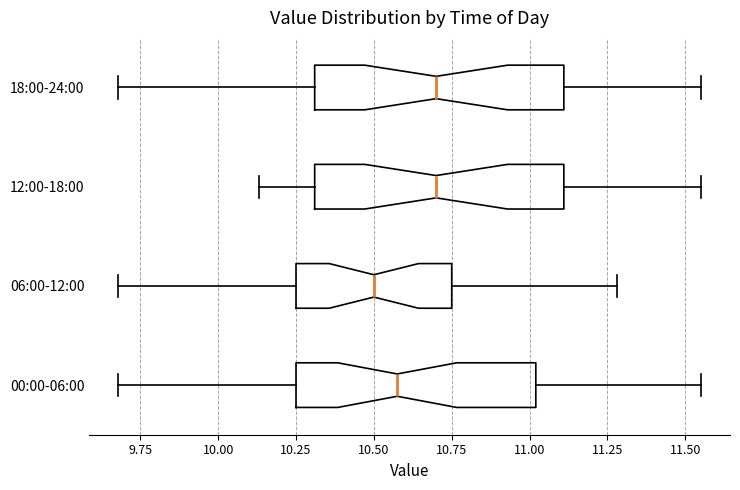

Reading bottom to top, transcribe this box plot: for each box, give where its median line is, the range the box spans, and where its two whiskers end, as read against the x-axis. The values are not printed on the chart, so give them approximately, as read against the axis.

00:00-06:00: median 10.60, box 10.25 to 11.00, whiskers 9.70 to 11.55
06:00-12:00: median 10.50, box 10.25 to 10.75, whiskers 9.70 to 11.30
12:00-18:00: median 10.70, box 10.30 to 11.10, whiskers 10.15 to 11.55
18:00-24:00: median 10.70, box 10.30 to 11.10, whiskers 9.70 to 11.55